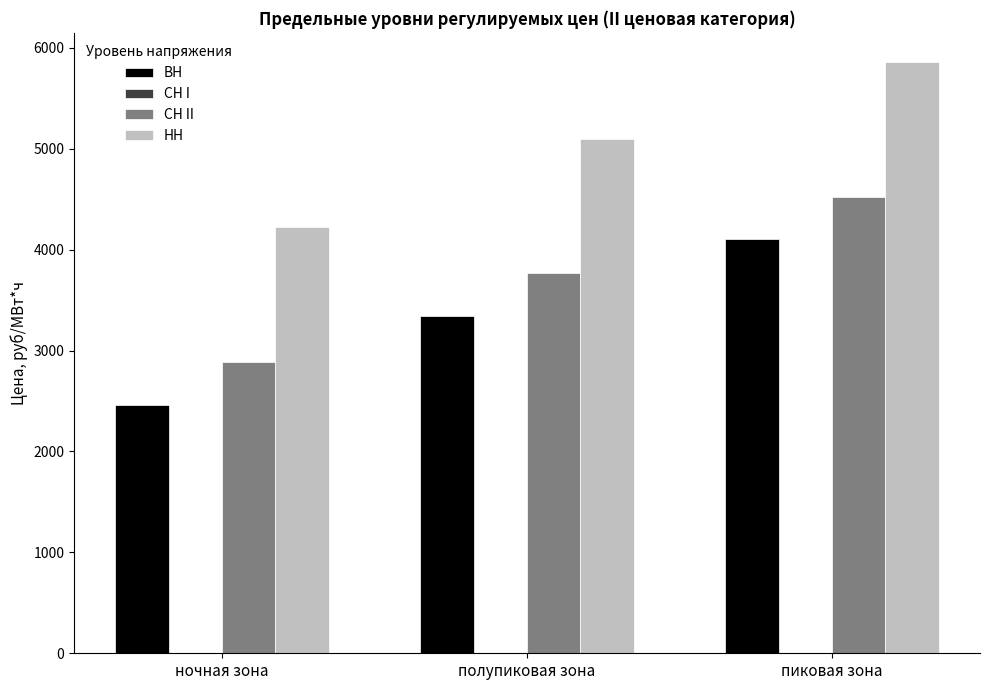

What is the sum of the ВН values at полупиковая зона and пиковая зона?

7444.6